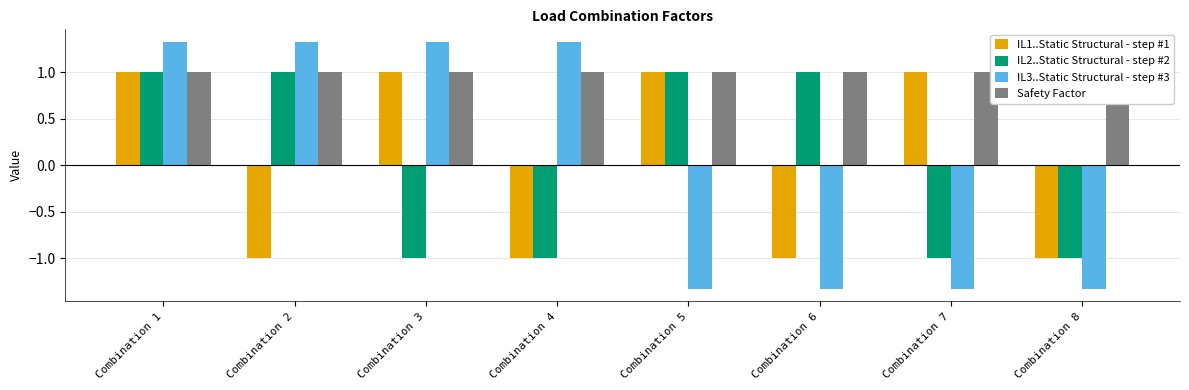

Between Combination 1 and Combination 2, which is larger?

Combination 1